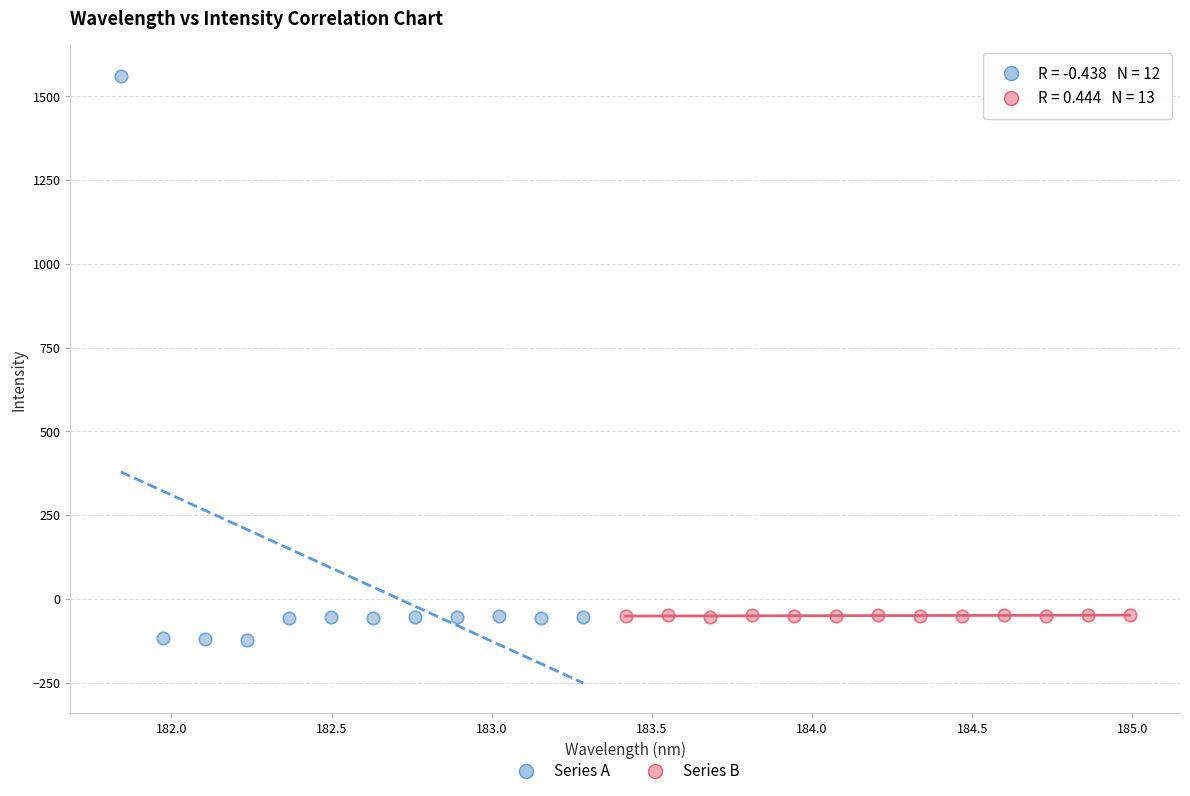

Which series reaches the maximum Y coordinate?

Series A